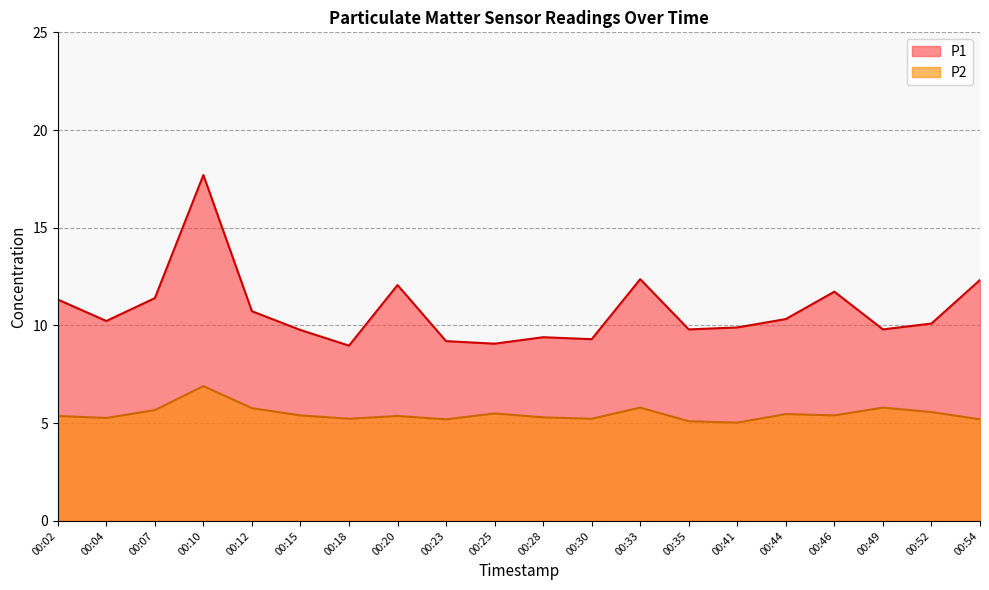

What is the difference between the P2 values at 00:44 and 00:35?

0.4